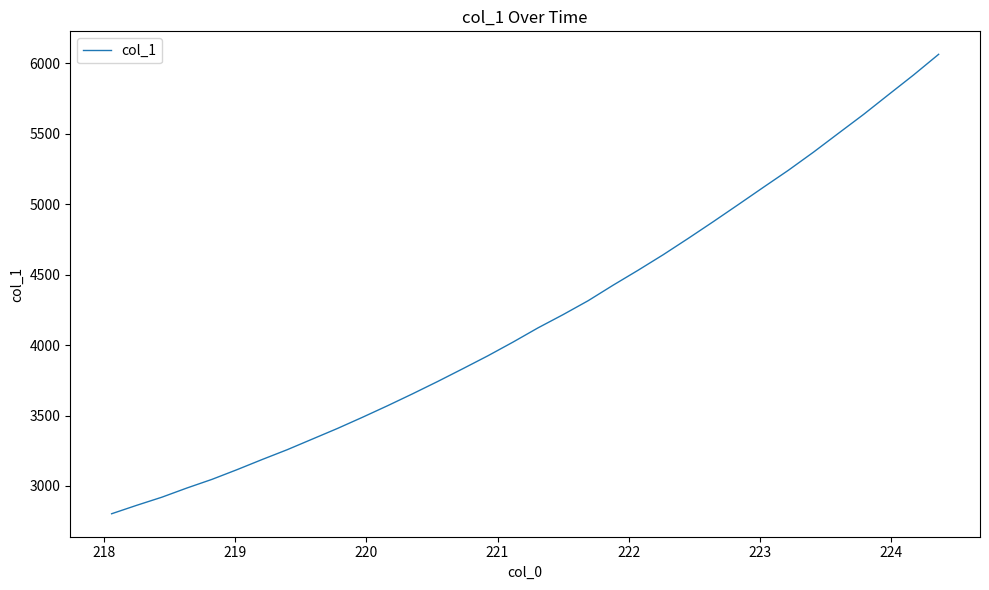

What is the maximum value shown in the chart?

6065.0